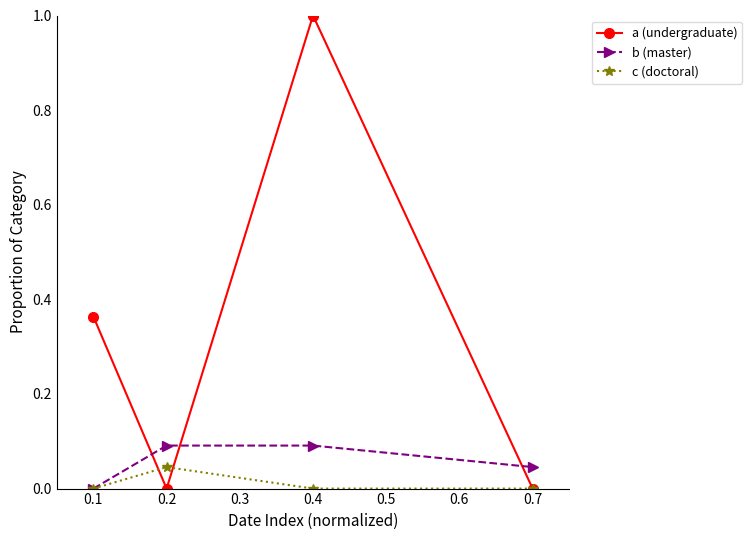

True or false: b (master) has more than 2 interior local peaks.

False